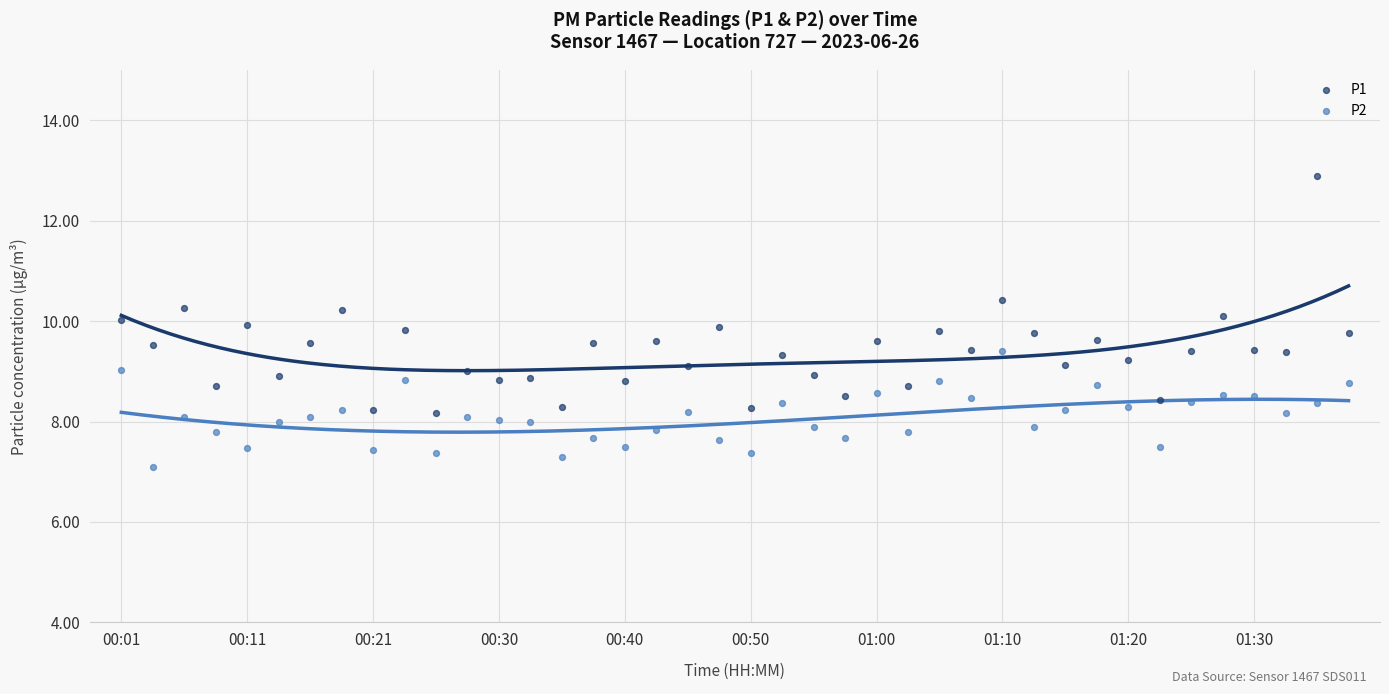

Which series has the largest Y range (max minus min)?

P1